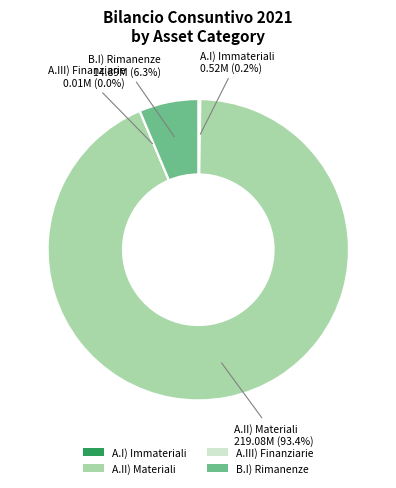

Is B.I) Rimanenze the majority of the pie?

No